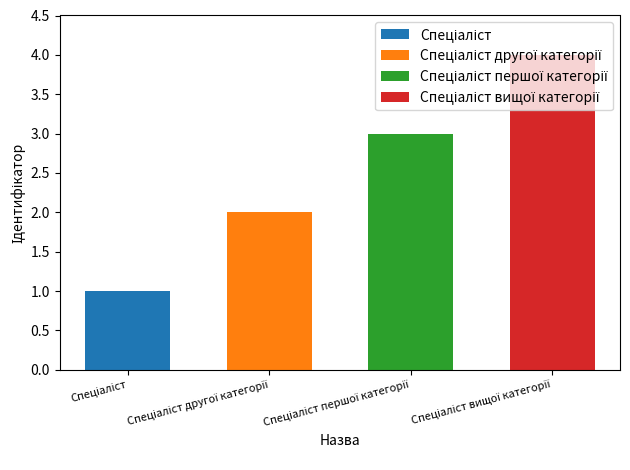

Which has a higher value, Спеціаліст вищої категорії or Спеціаліст?

Спеціаліст вищої категорії